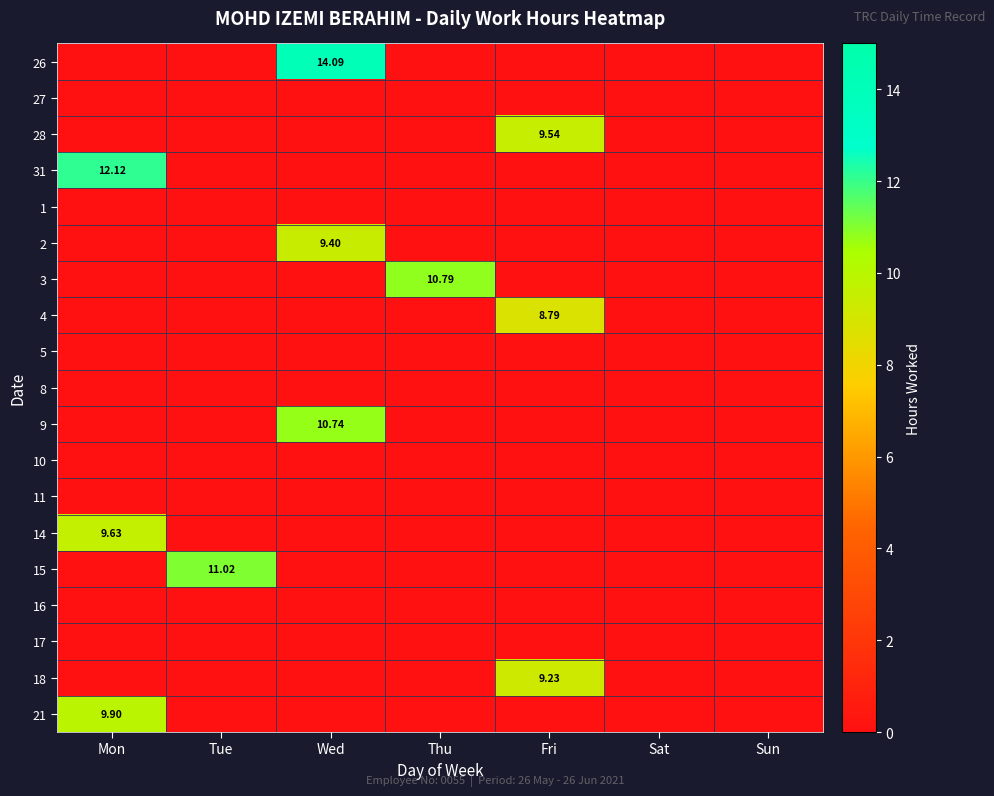

What is the spread (max minus min) of values at Fri?

9.5